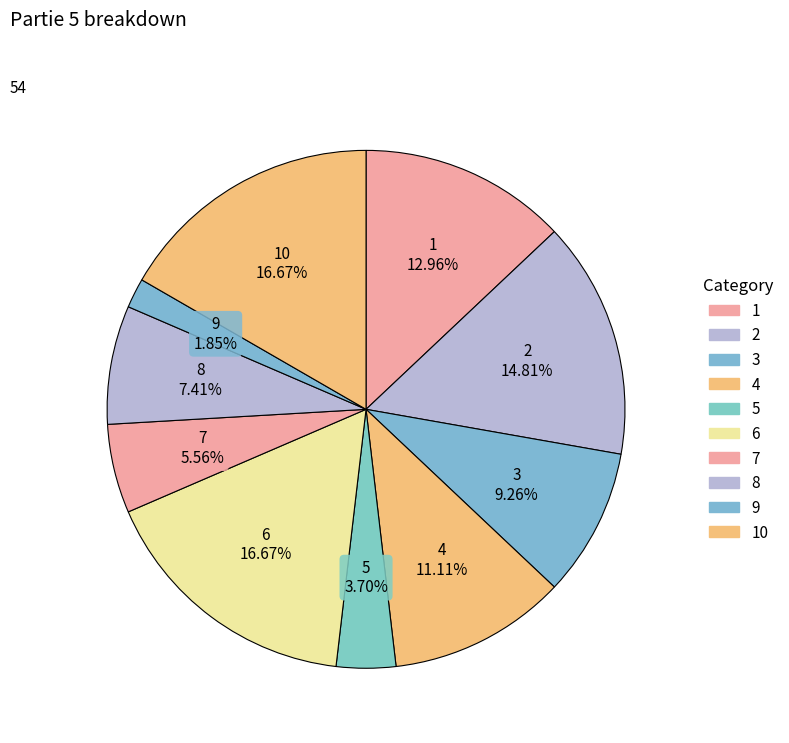

Does any single category account for the majority?

No